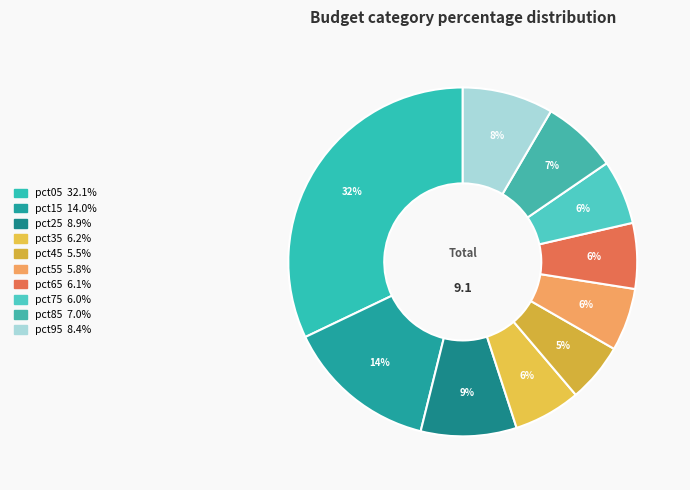

Is there a majority slice in this chart?

No